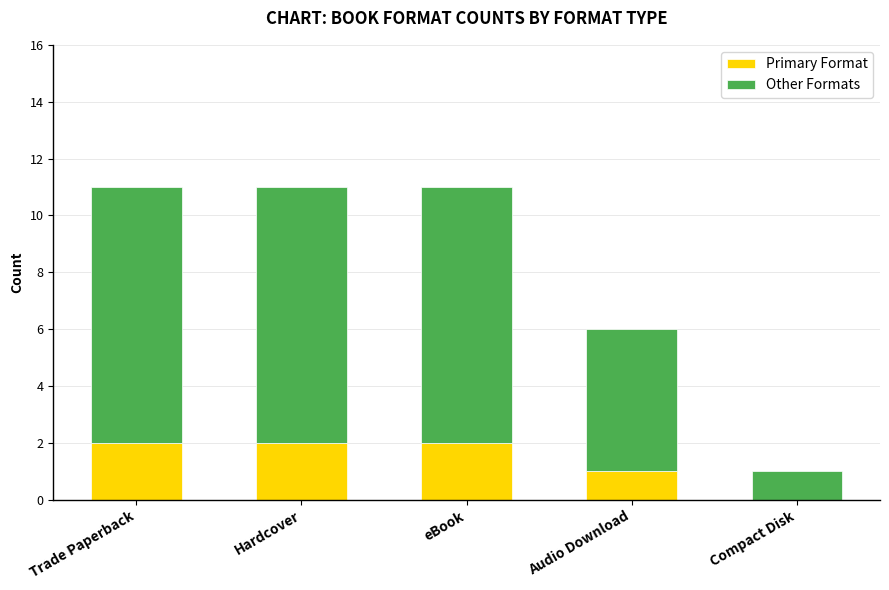

What is the total value across all series at Trade Paperback?

11